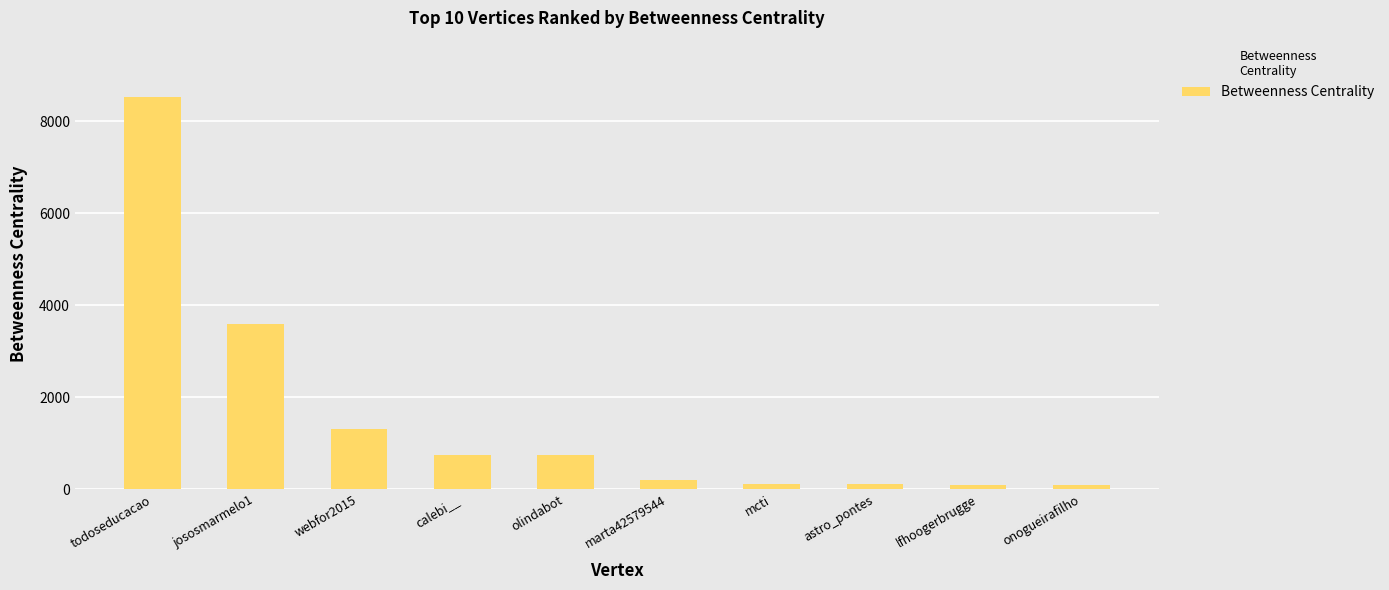

What is the ratio of the value at astro_pontes to the value at olindabot?

0.2